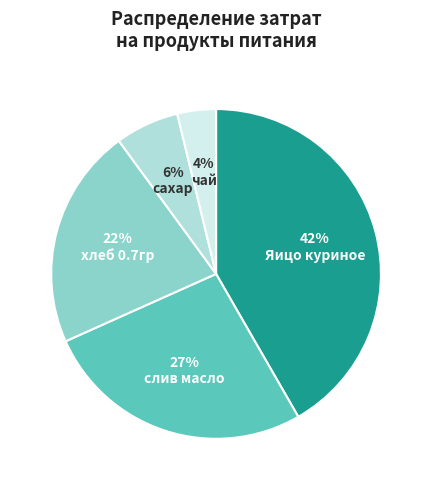

How many slices are in this pie chart?

5